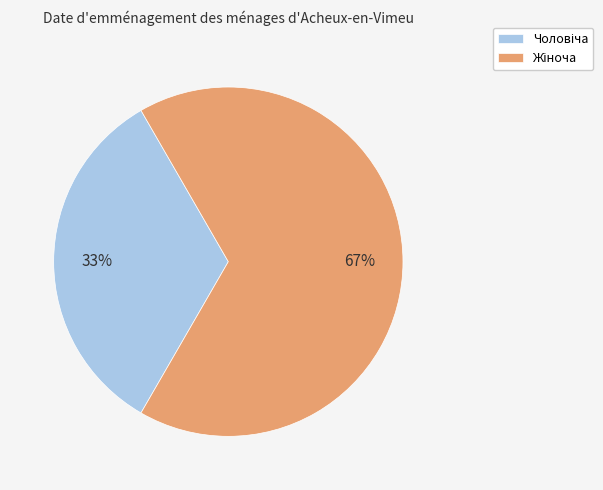

Is there a majority slice in this chart?

Yes